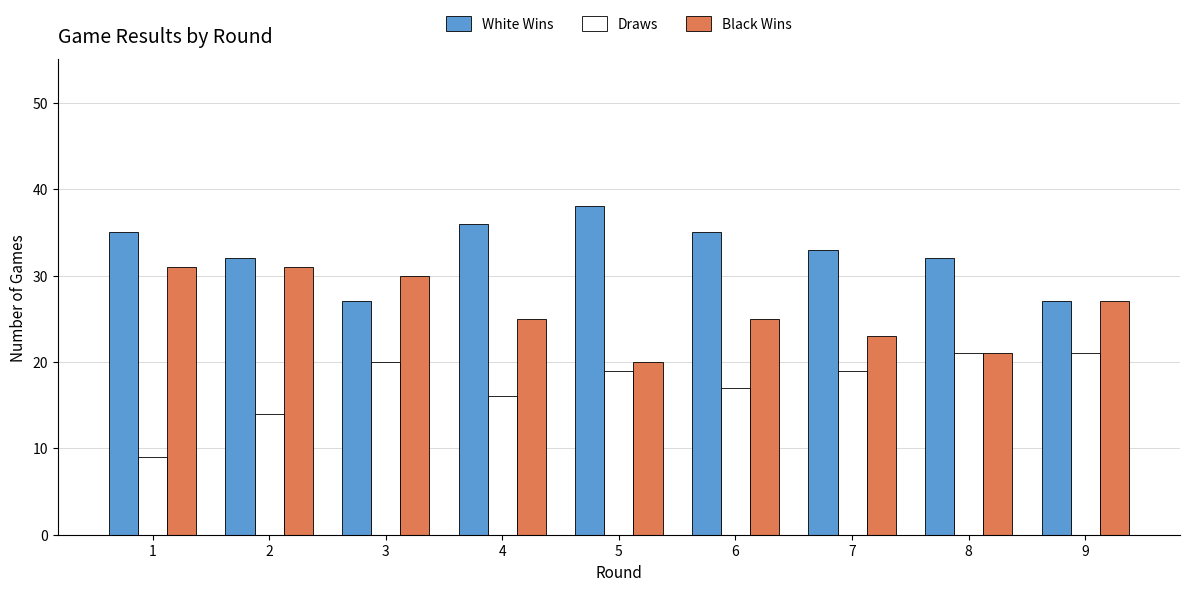

True or false: White Wins has a value of 32 at 2.

True